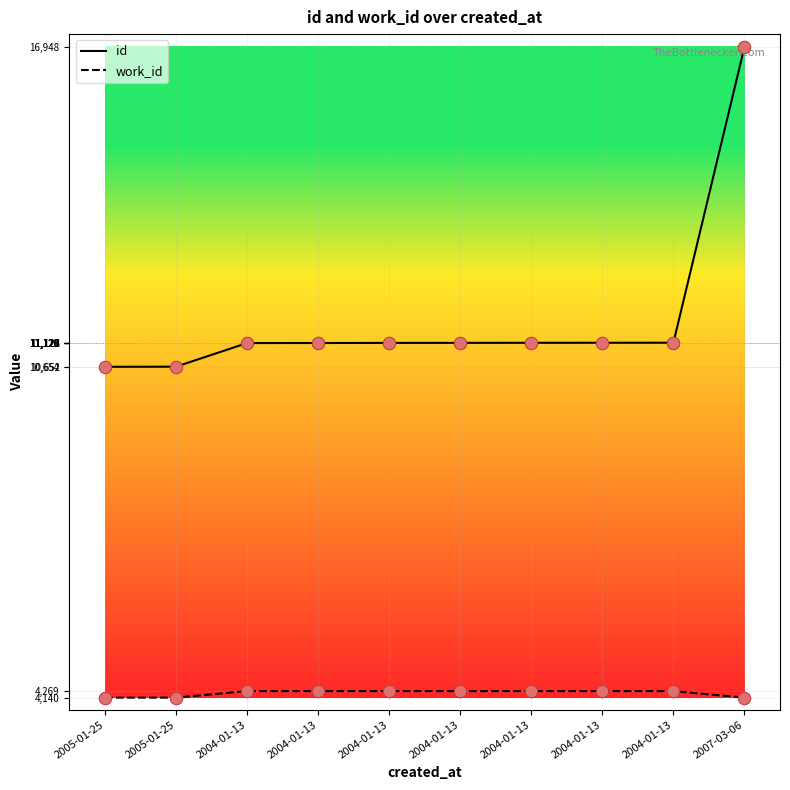

Is the value of work_id at 2004-01-13 greater than the value of id at 2004-01-13?

No